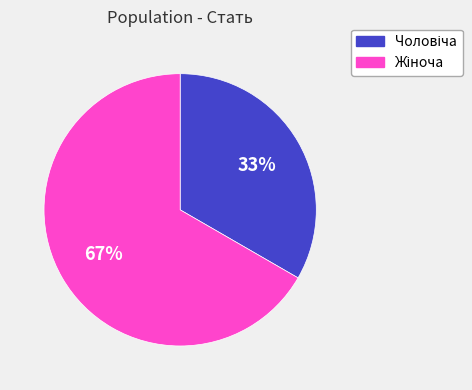

How many slices are in this pie chart?

2